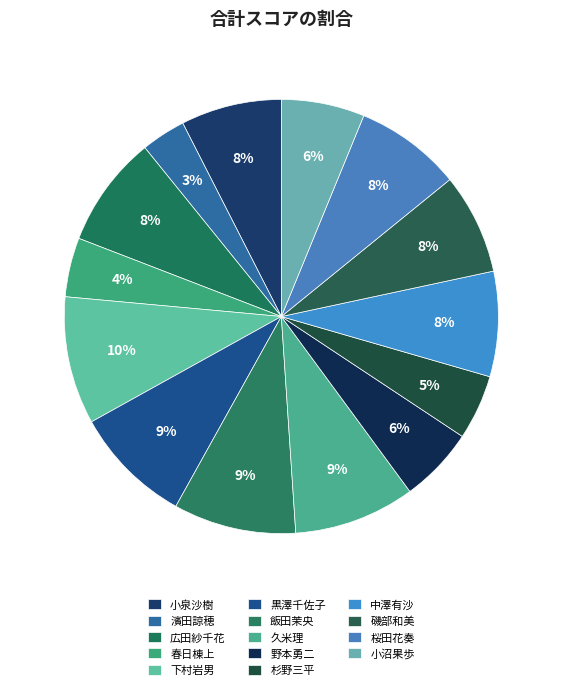

Which category has the smallest portion of the pie?

濱田諒穂